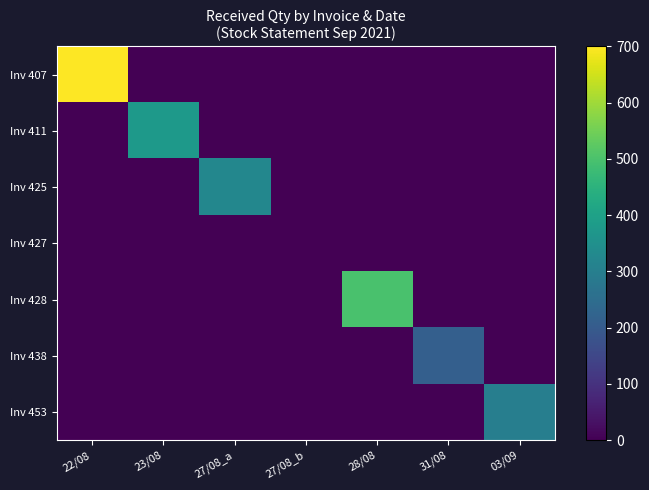

Reading left to right, extract all data points from this chart.

Inv 407: 22/08=700	23/08=0	27/08_a=0	27/08_b=0	28/08=0	31/08=0	03/09=0
Inv 411: 22/08=0	23/08=375	27/08_a=0	27/08_b=0	28/08=0	31/08=0	03/09=0
Inv 425: 22/08=0	23/08=0	27/08_a=325	27/08_b=0	28/08=0	31/08=0	03/09=0
Inv 427: 22/08=0	23/08=0	27/08_a=0	27/08_b=0	28/08=0	31/08=0	03/09=0
Inv 428: 22/08=0	23/08=0	27/08_a=0	27/08_b=0	28/08=500	31/08=0	03/09=0
Inv 438: 22/08=0	23/08=0	27/08_a=0	27/08_b=0	28/08=0	31/08=213	03/09=0
Inv 453: 22/08=0	23/08=0	27/08_a=0	27/08_b=0	28/08=0	31/08=0	03/09=300